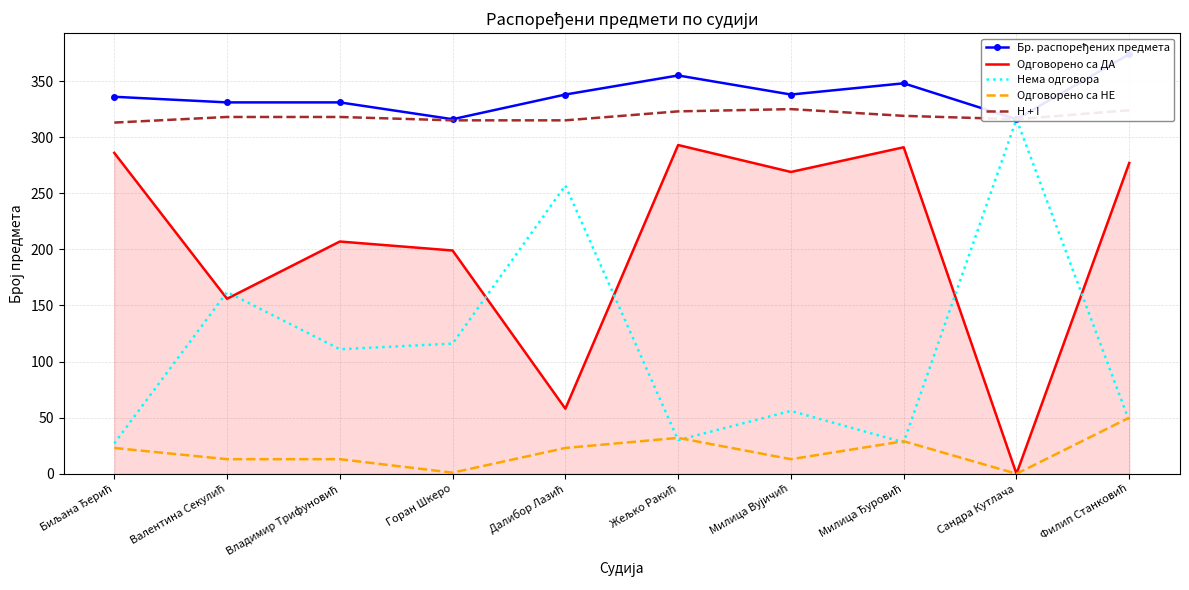

The Одговорено са ДА series shows 207 at Владимир Трифуновић. True or false?

True